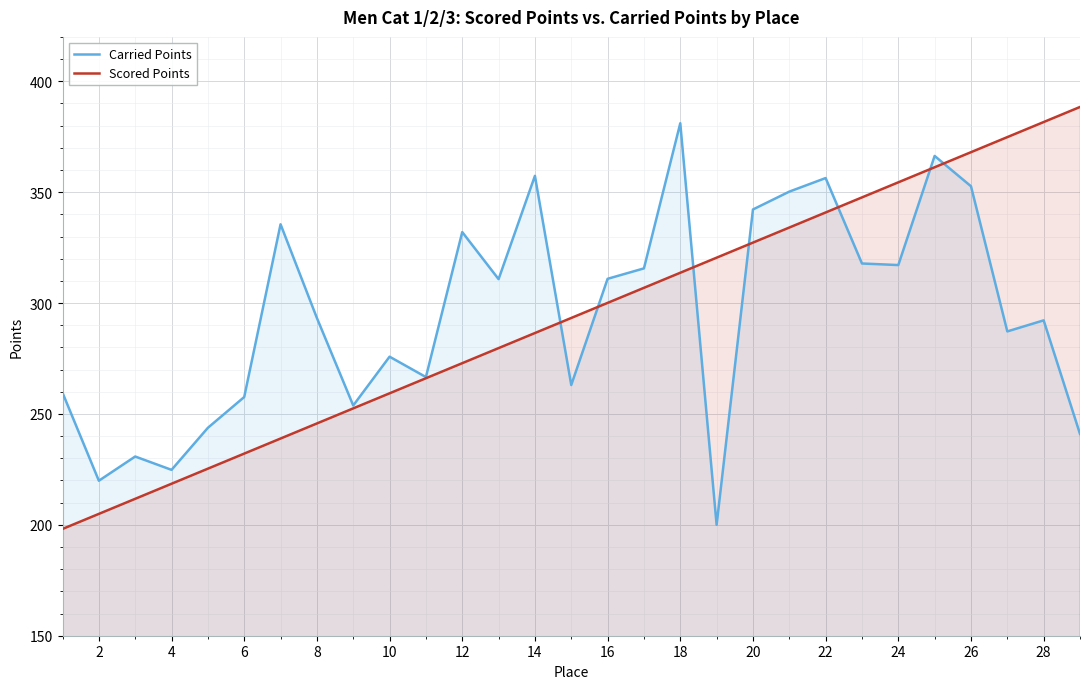

The value of Scored Points at 12 is 444.2. True or false?

False